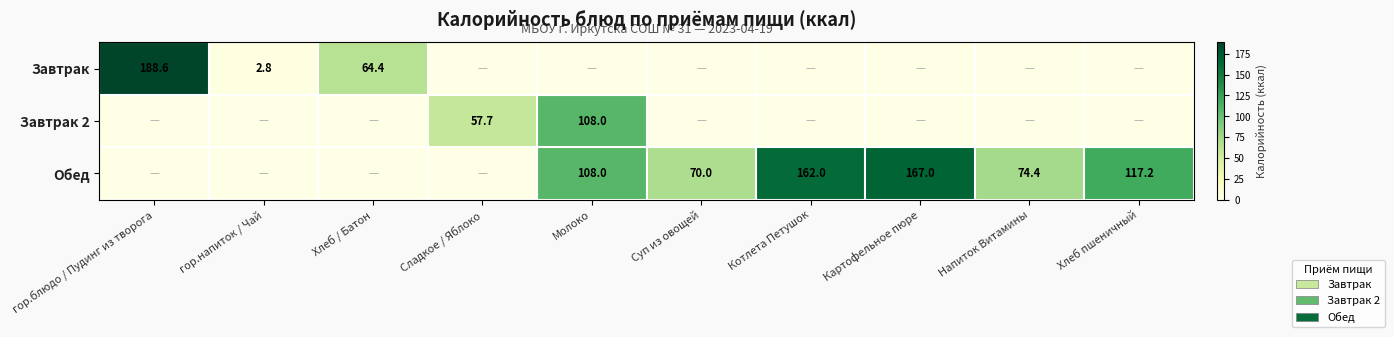

At which category is the sum across all series the highest?

Молоко